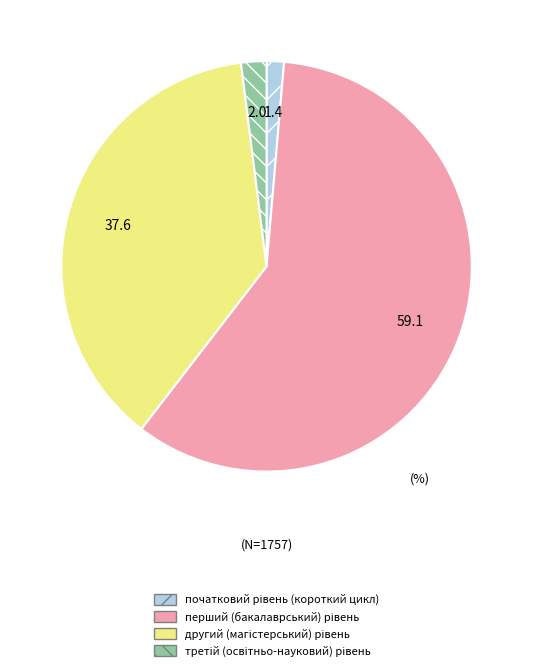

Does any single category account for the majority?

Yes